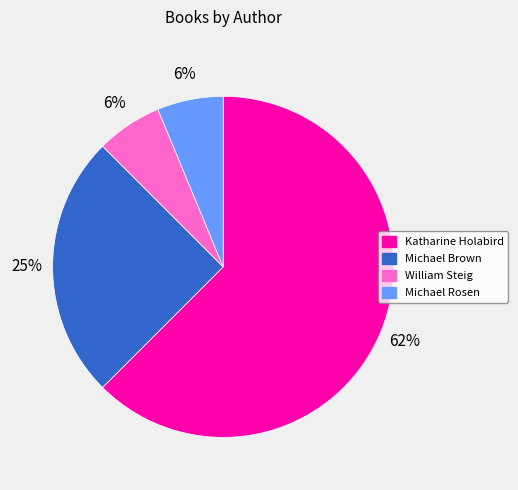

Which slice is the largest?

Katharine Holabird